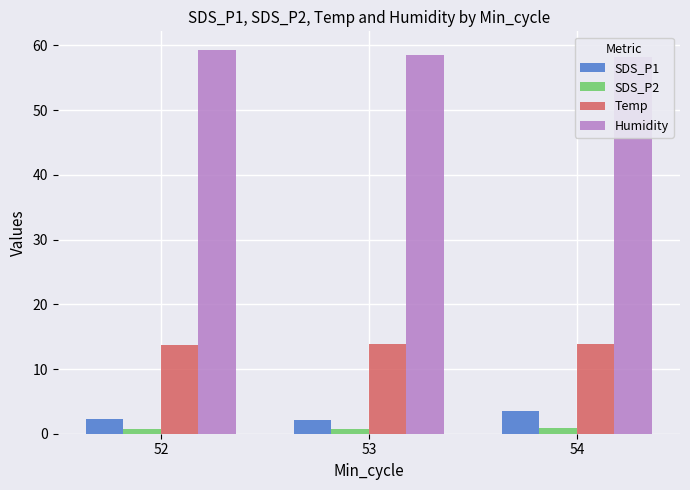

At which category is the sum across all series the highest?

54